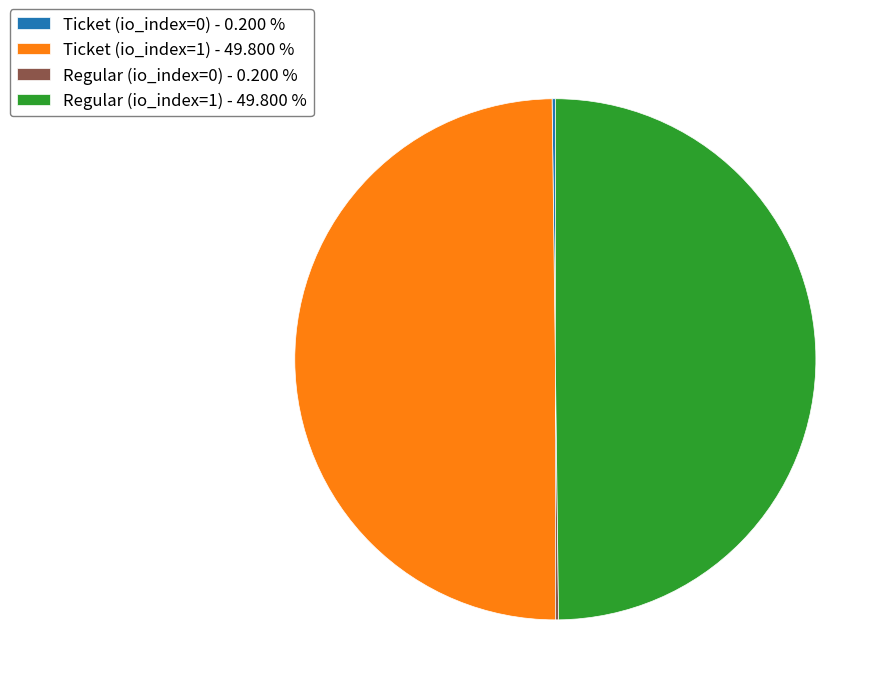

What is the ratio of the value at Regular (io_index=1) - 49.800 % to the value at Ticket (io_index=1) - 49.800 %?

1.0